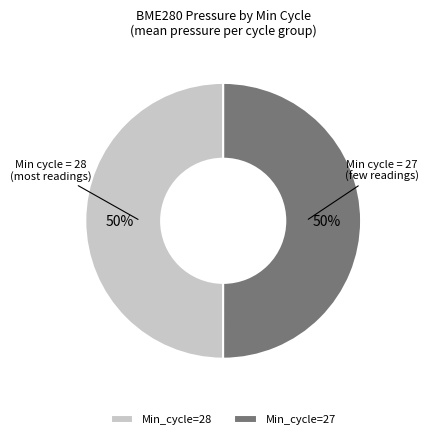

What percentage is the Min_cycle=28 slice, to the nearest percent?

50%